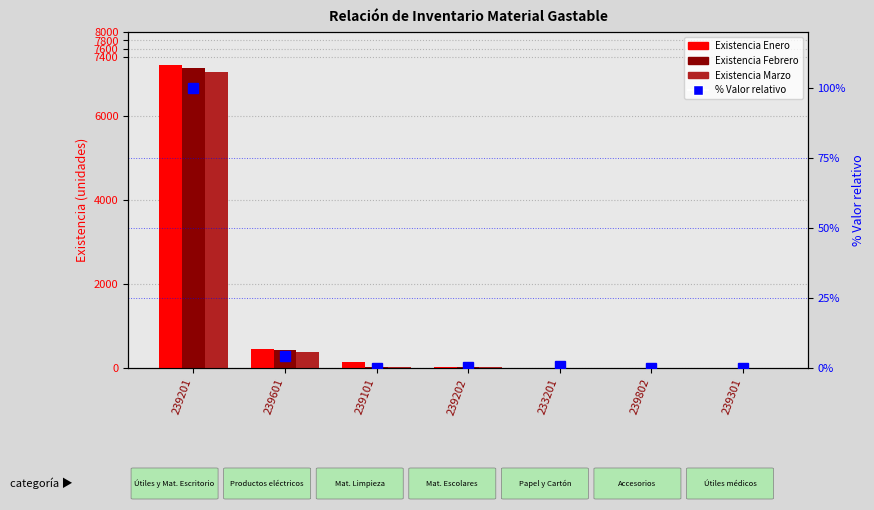

Which series has the largest total across all categories?

Existencia Enero